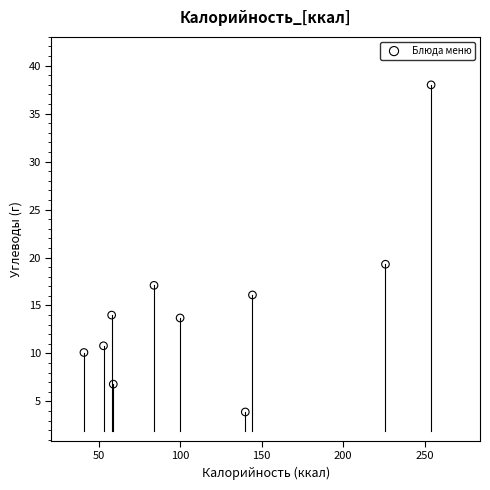

What Y value in the scatter plot is closest to 20?

19.3